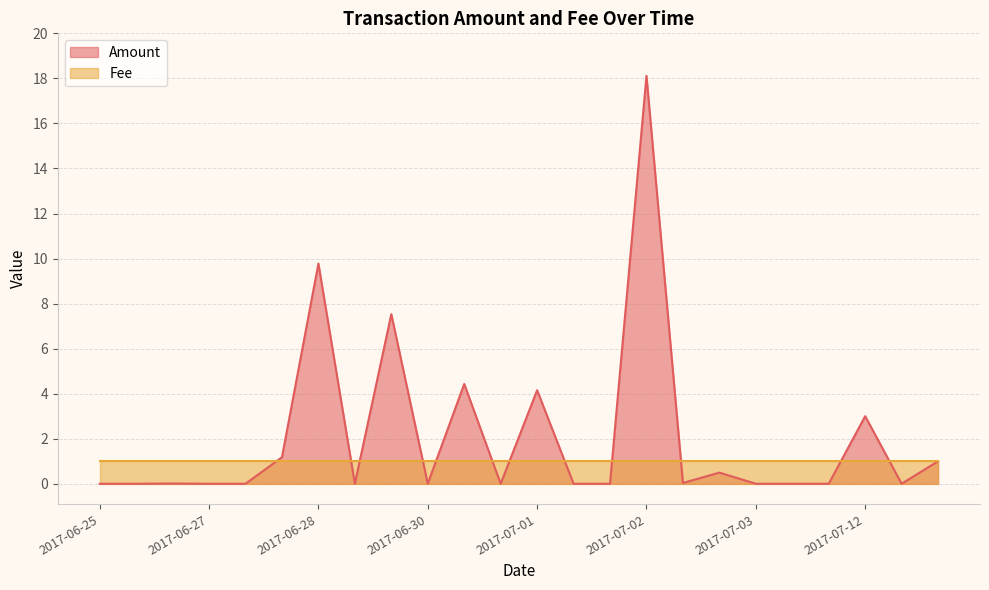

How many data points does each series have?

24